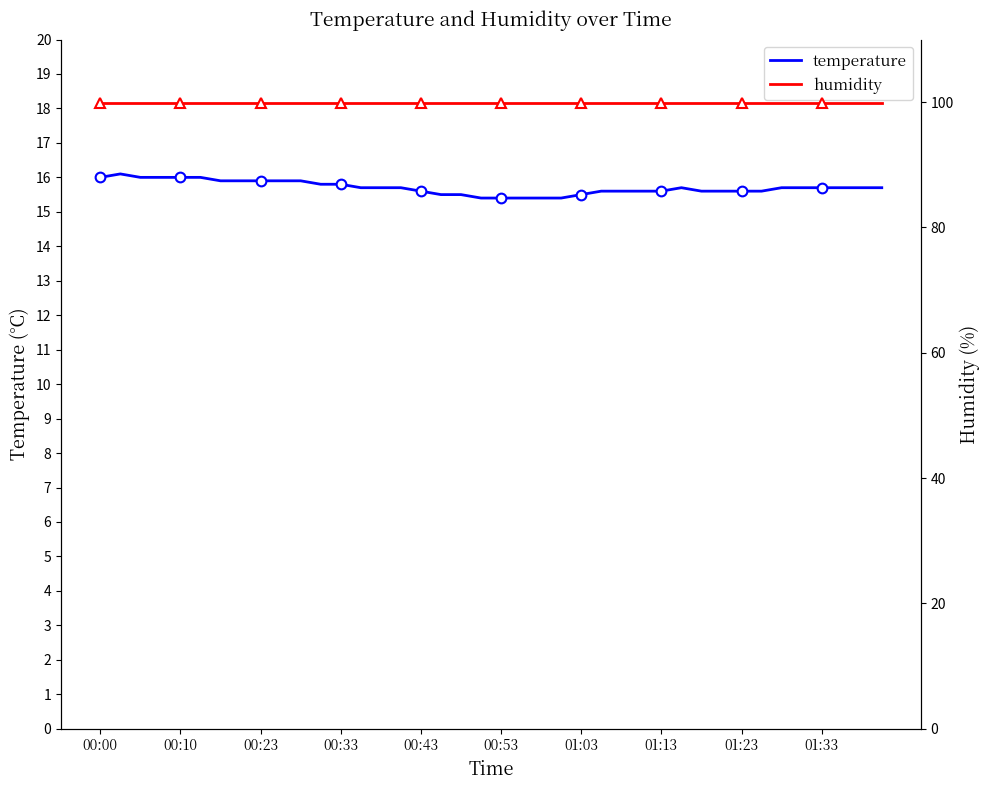

Is it true that temperature equals 16.0 at 00:10?

True